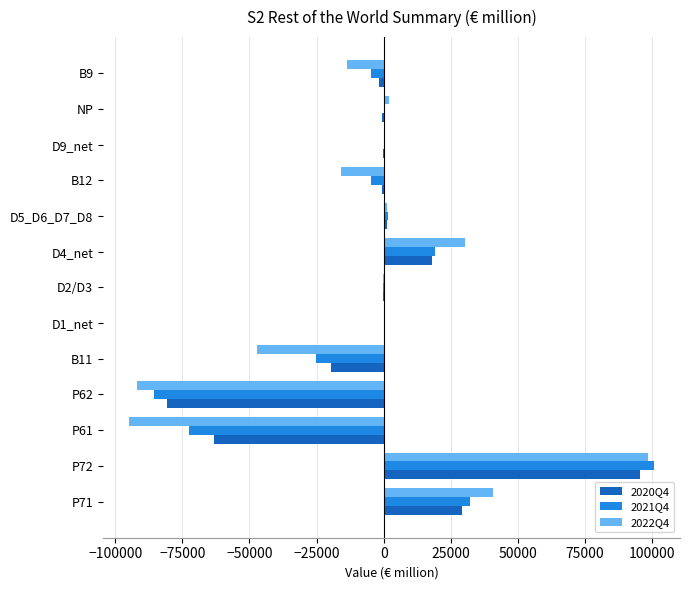

What is the maximum value shown in the chart?

100671.0